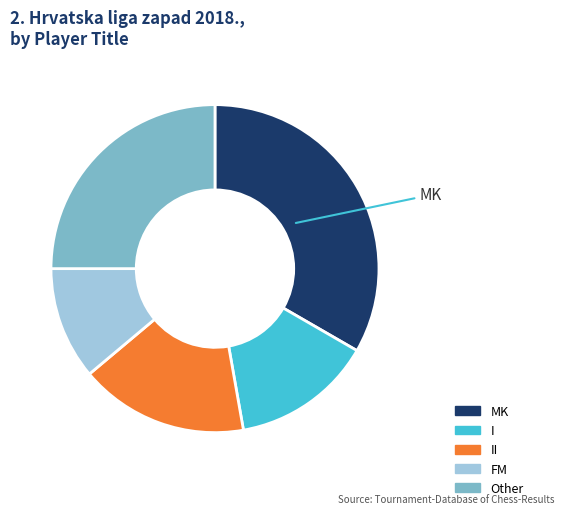

Does MK represent more than half of the total?

No